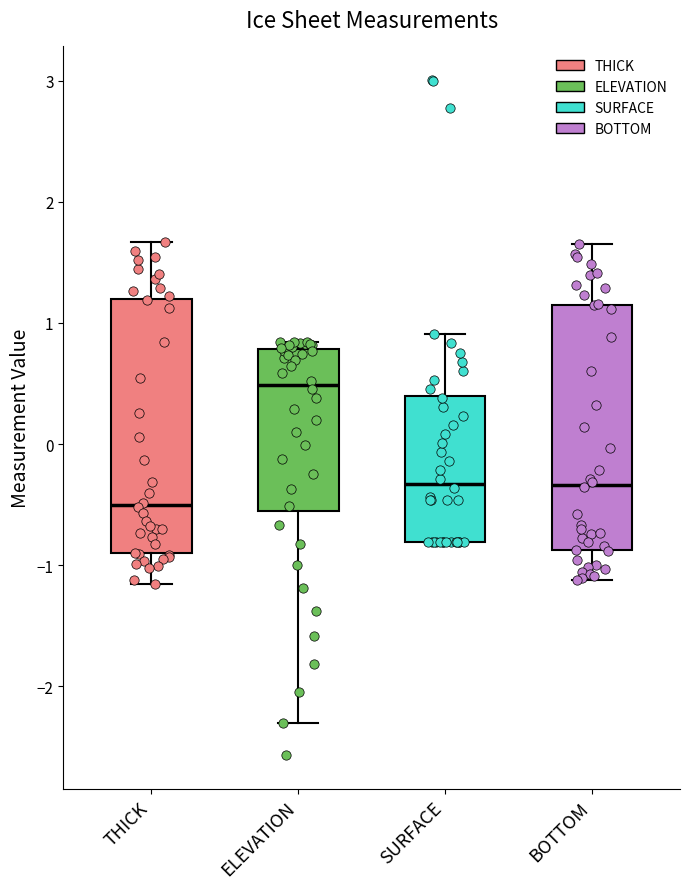

Reading left to right, read every box against the y-axis: the position of its median line, the range the box covers, and the ends of its whiskers. The values are not printed on the chart, so give them approximately, as read against the axis.

THICK: median -0.5, box -0.9 to 1.2, whiskers -1.2 to 1.7
ELEVATION: median 0.5, box -0.6 to 0.8, whiskers -2.3 to 0.8 (just above the box's upper edge)
SURFACE: median -0.3, box -0.8 to 0.4, whiskers -0.8 to 0.9
BOTTOM: median -0.3, box -0.9 to 1.2, whiskers -1.1 to 1.7